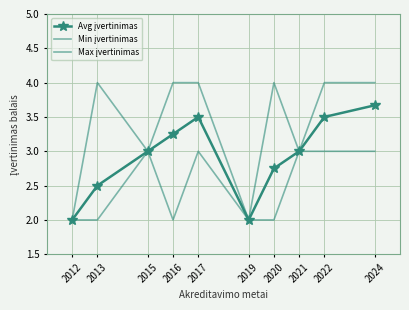

How many Avg įvertinimas values are between 2 and 3?

6